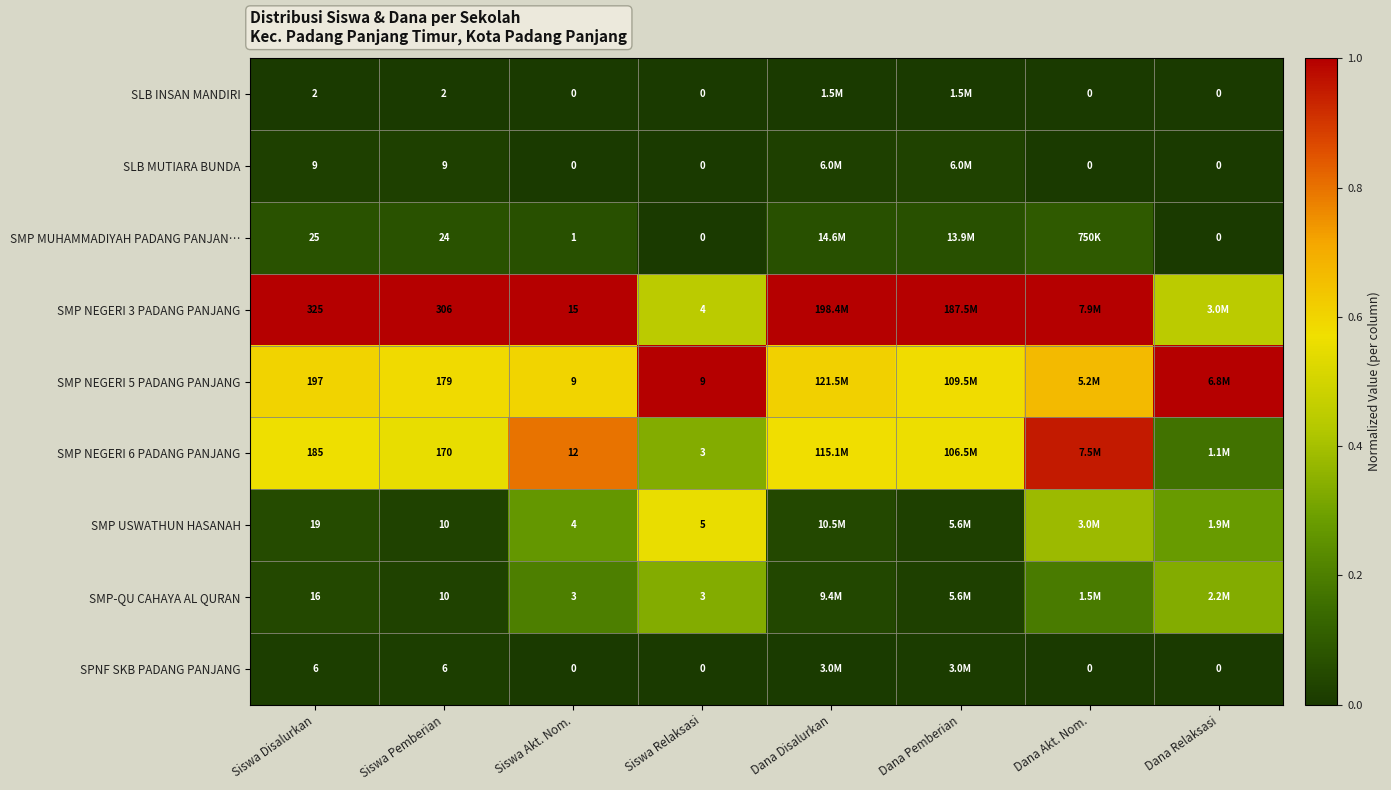

How many distinct data groups are displayed?

9